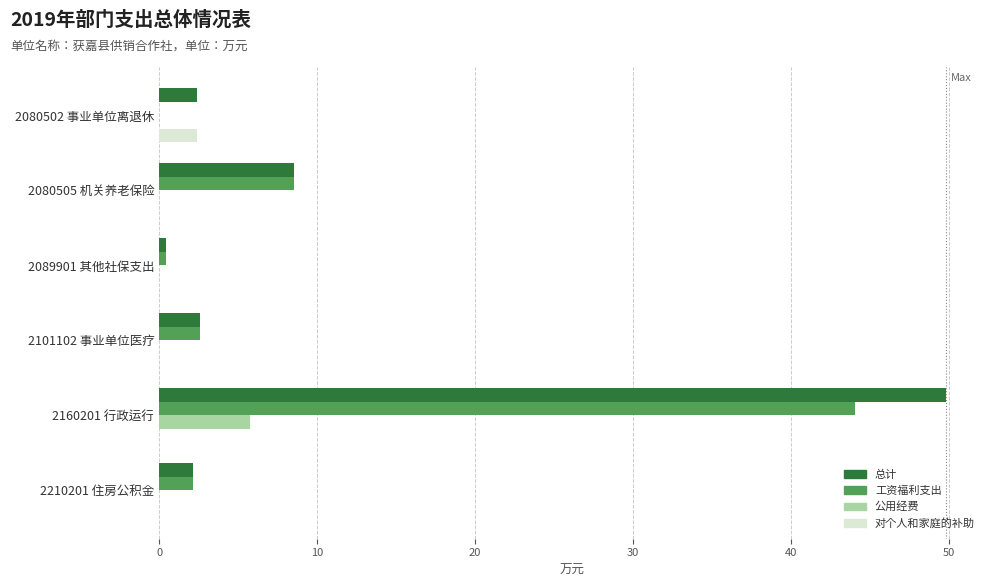

What is the approximate value of 总计 at 2210201 住房公积金?

2.1